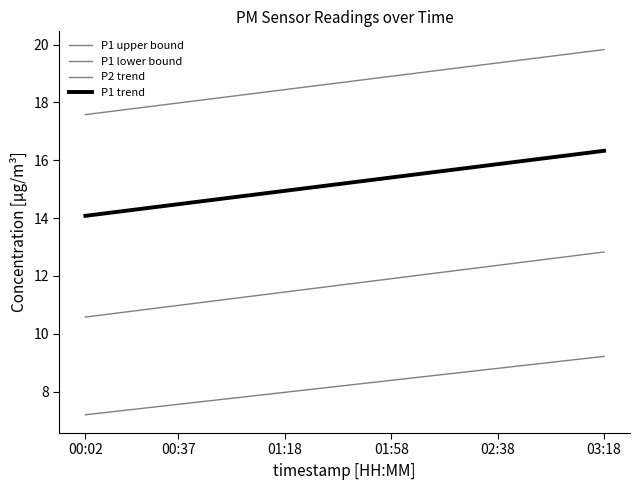

What is the minimum value shown in the chart?

7.2